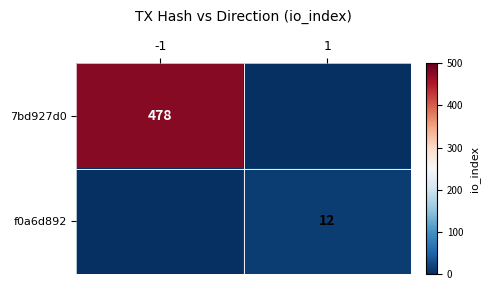

What is the greatest value displayed?

478